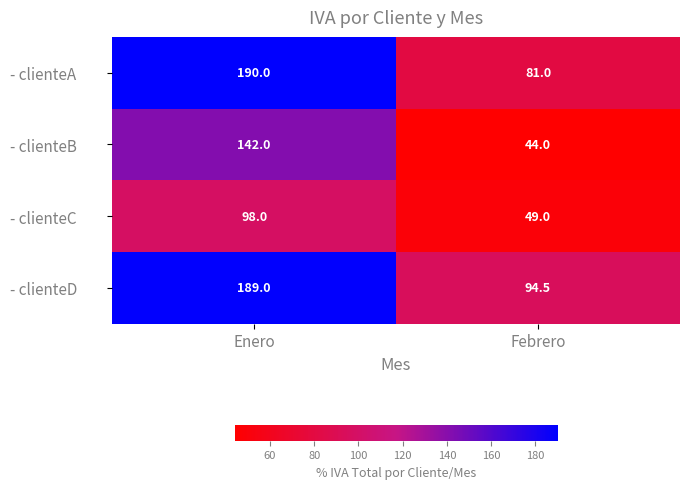

What is the difference between the maximum and minimum values in the - clienteC series?

49.0